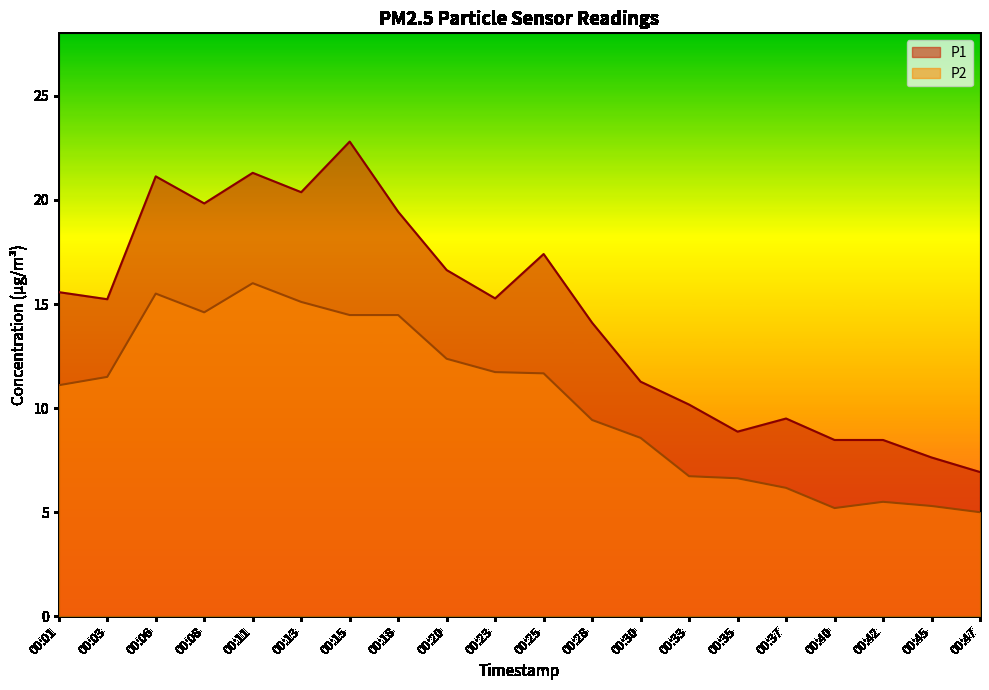

How many data points in P1 are above 15?

11